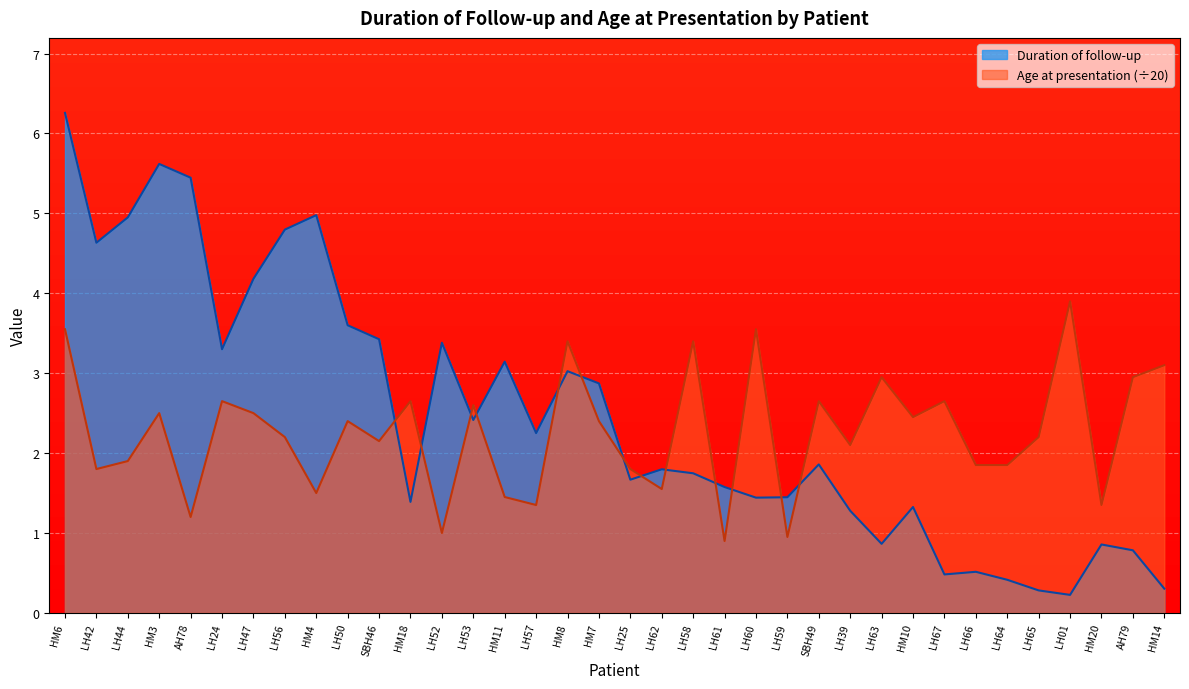

Rank the categories by Age at presentation value from lowest to highest.

LH61, LH59, LH52, AH78, LH57, HM20, HM11, HM4, LH62, LH42, LH25, LH66, LH64, LH44, LH39, SBH46, LH56, LH65, LH50, HM7, HM10, HM3, LH47, LH53, LH24, HM18, SBH49, LH67, LH63, AH79, HM14, HM8, LH58, HM6, LH60, LH01